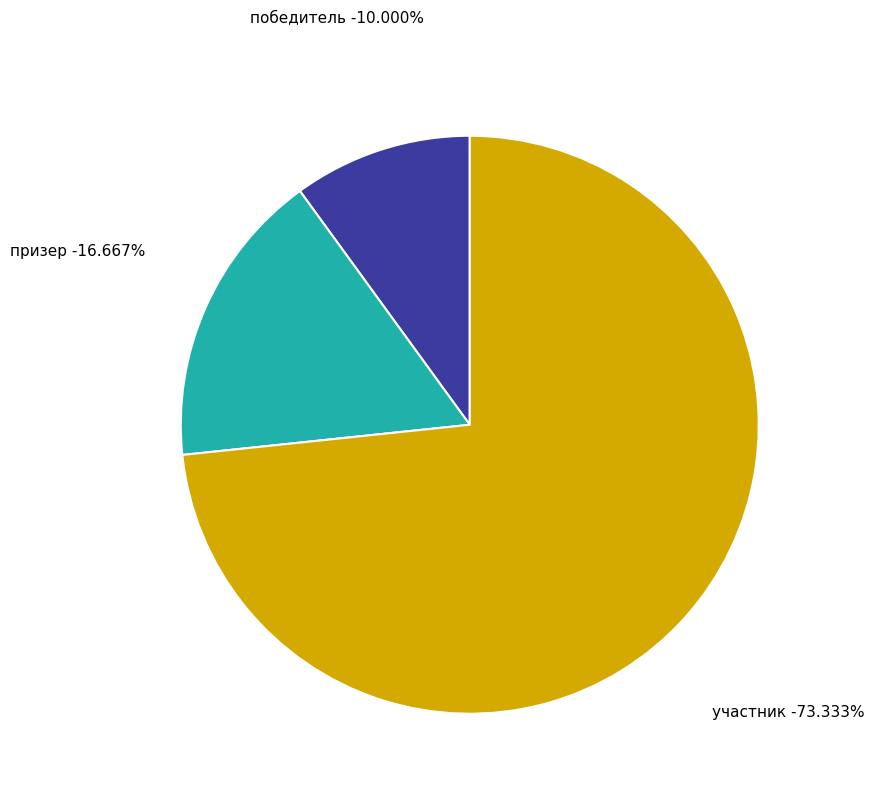

Is there a majority slice in this chart?

Yes